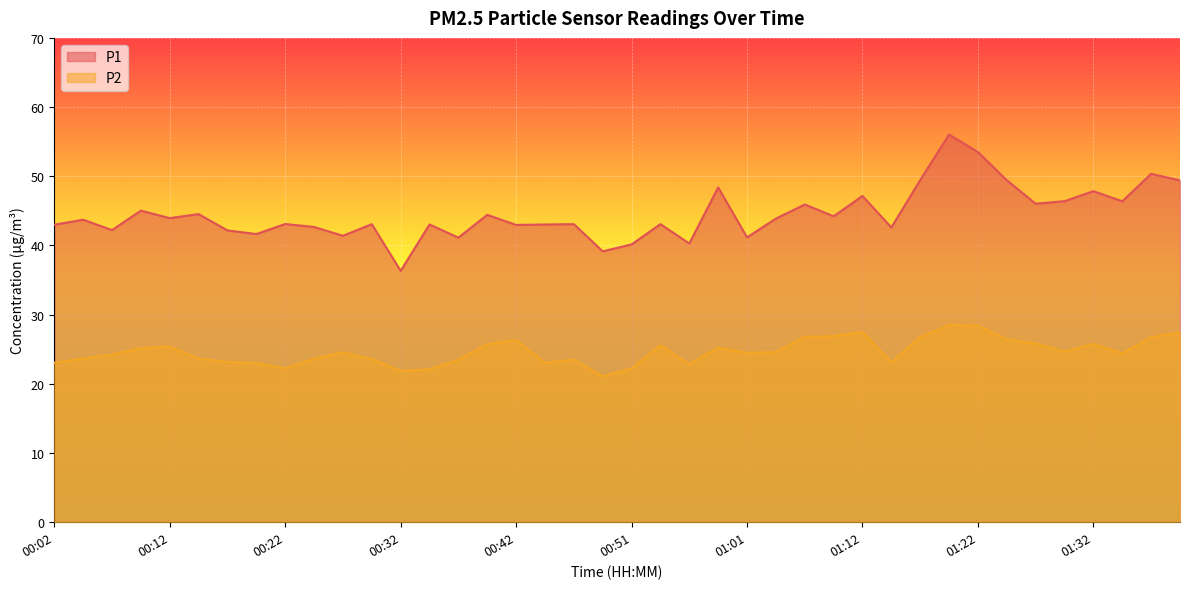

True or false: P1 and P2 intersect in this chart.

False